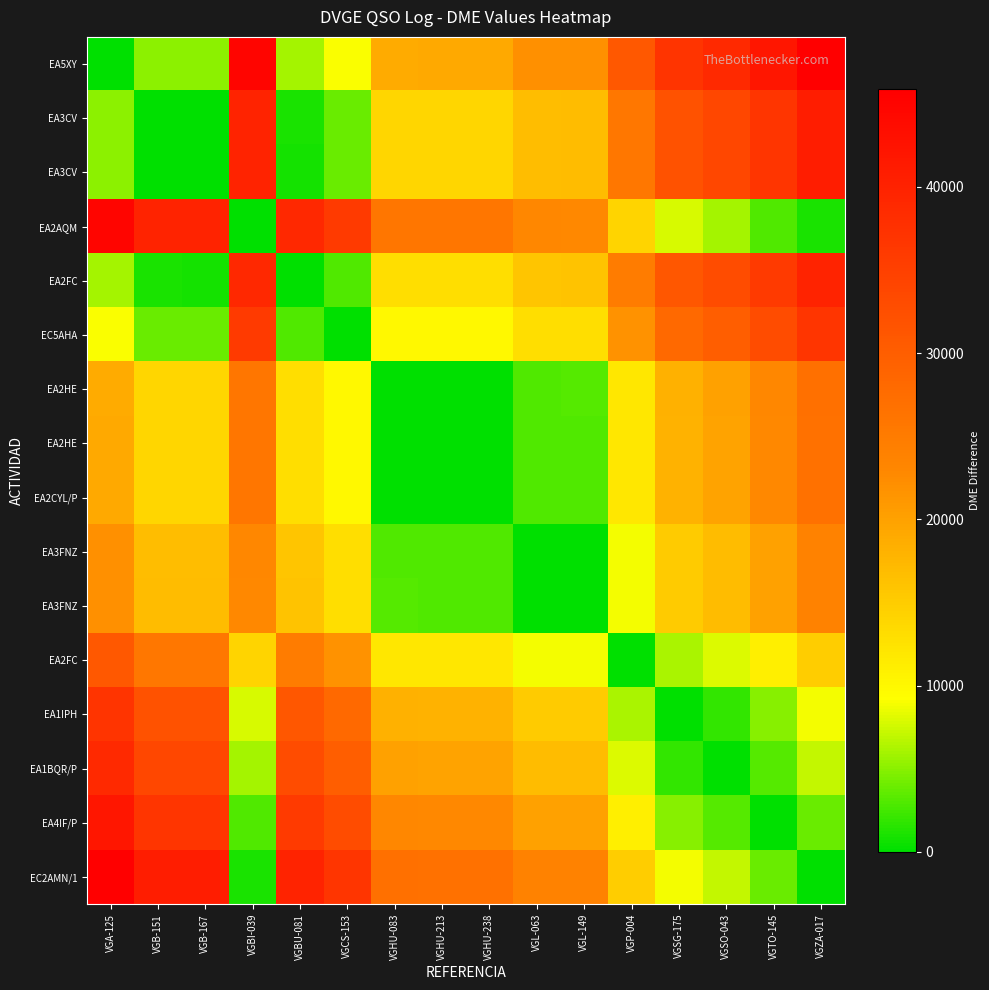

What is the spread (max minus min) of values at VGA-125?

45883